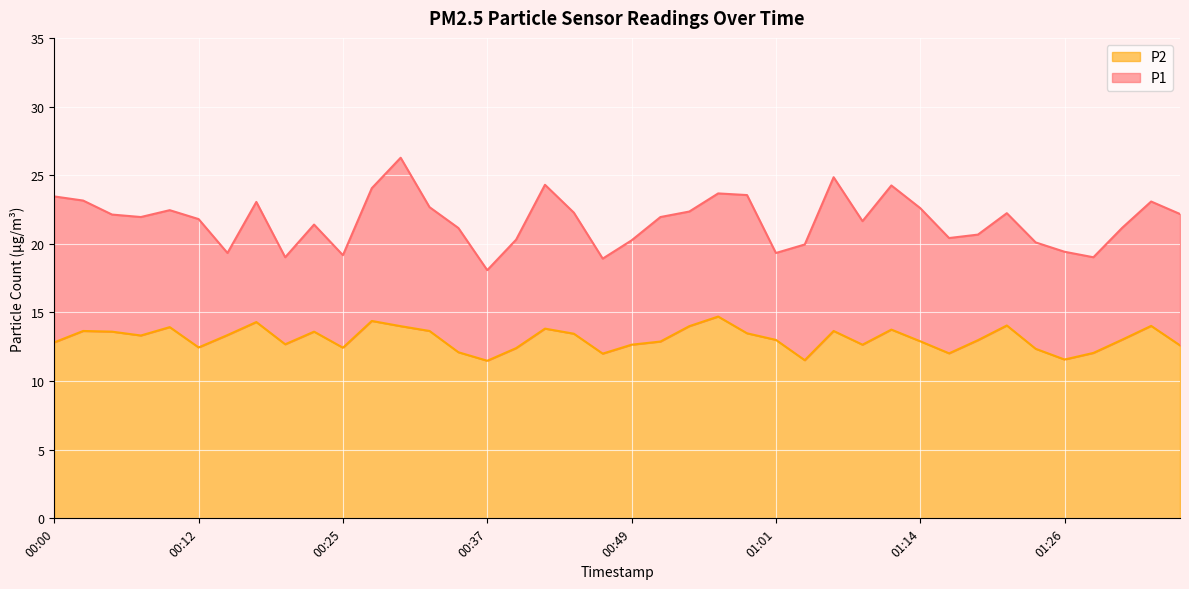

True or false: P1 and P2 cross at least once.

False